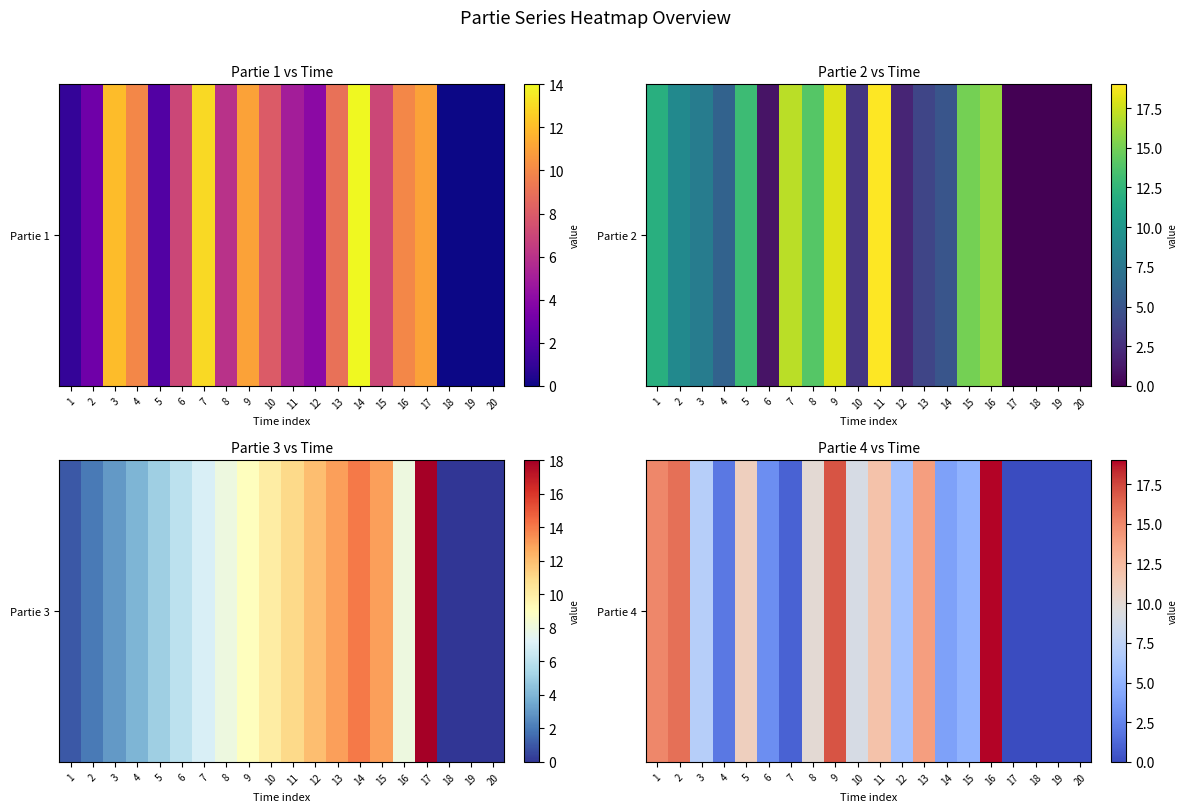

What is the difference between the second highest and second lowest values?

17